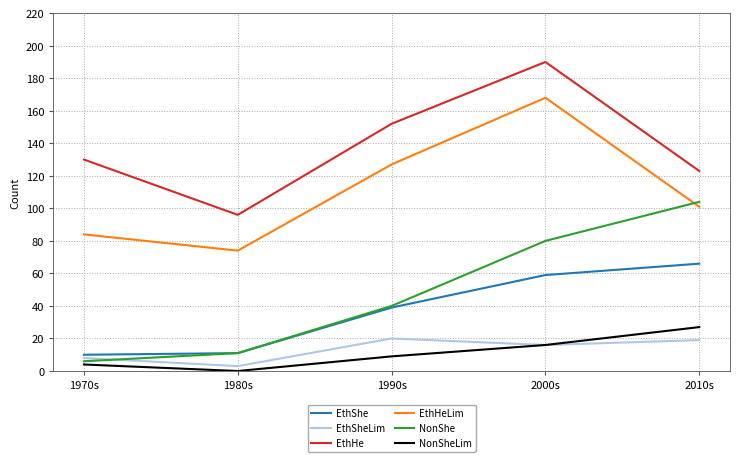

At which category is the sum across all series the highest?

2000s